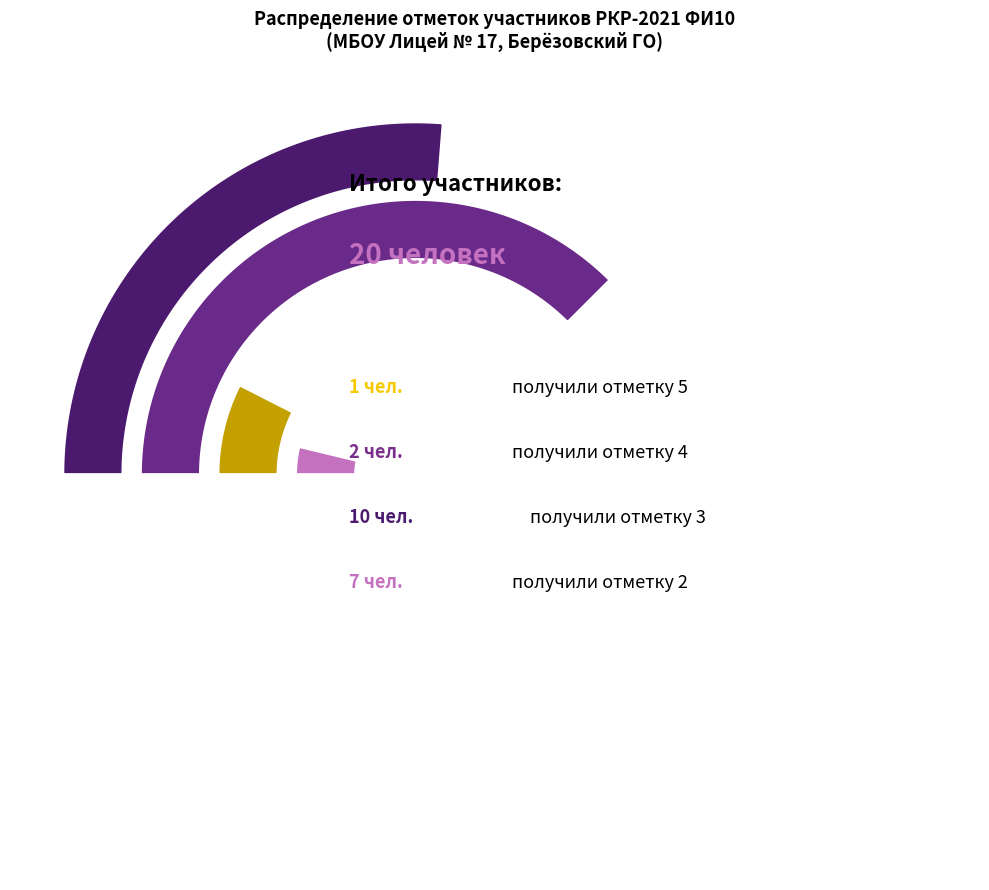

To the nearest percent, what is the average slice percentage?

25%